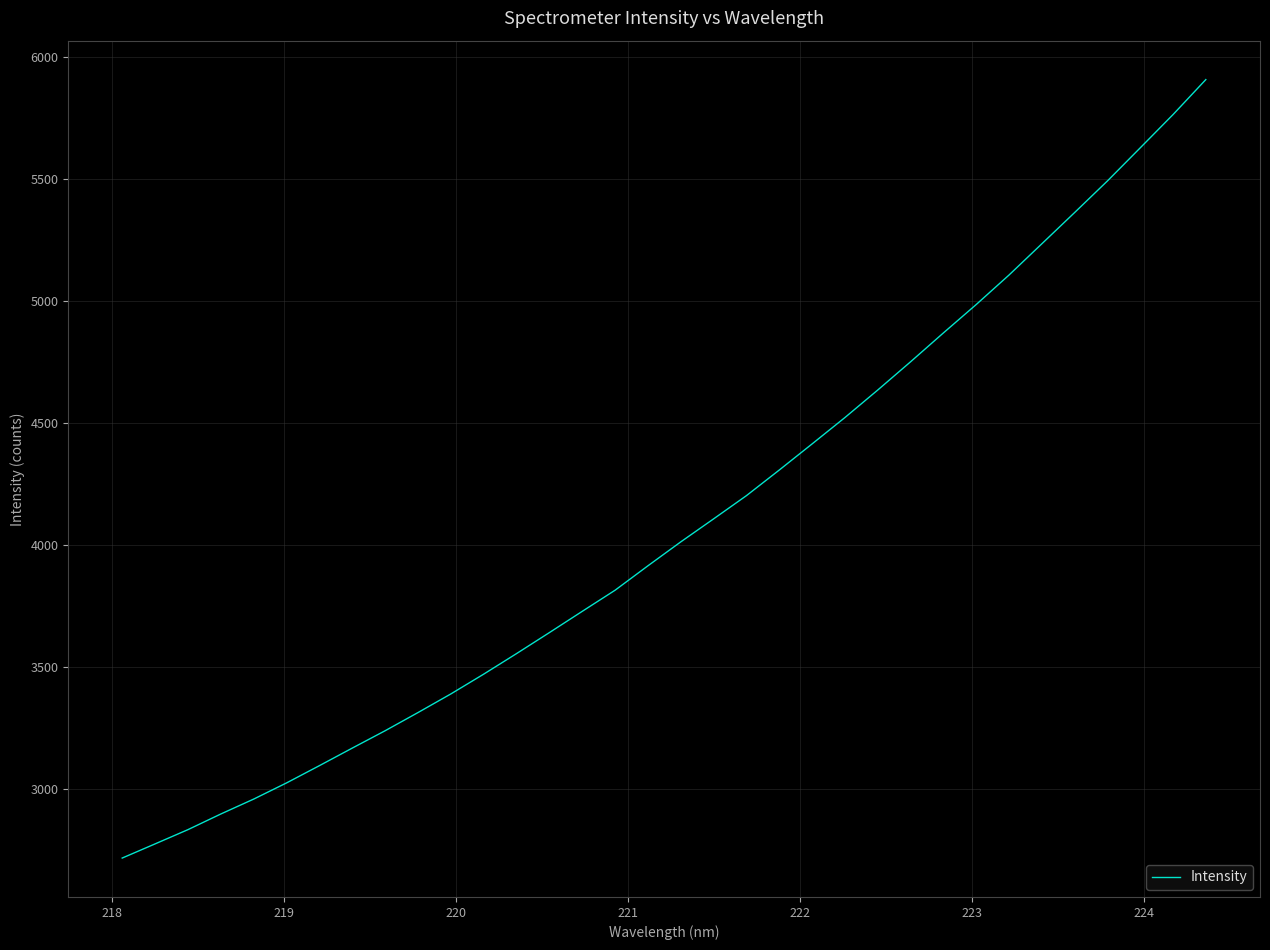

What is the smallest value displayed?

2717.1